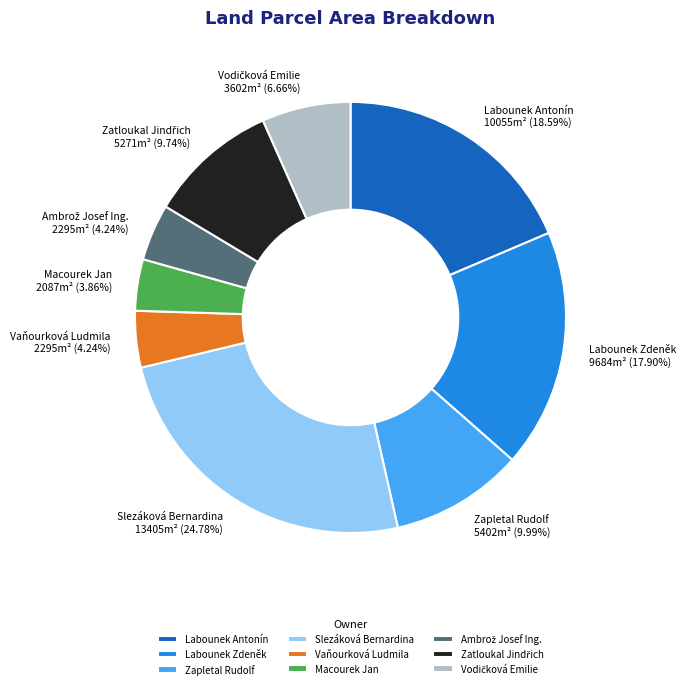

Which slice is the largest?

Slezáková Bernardina